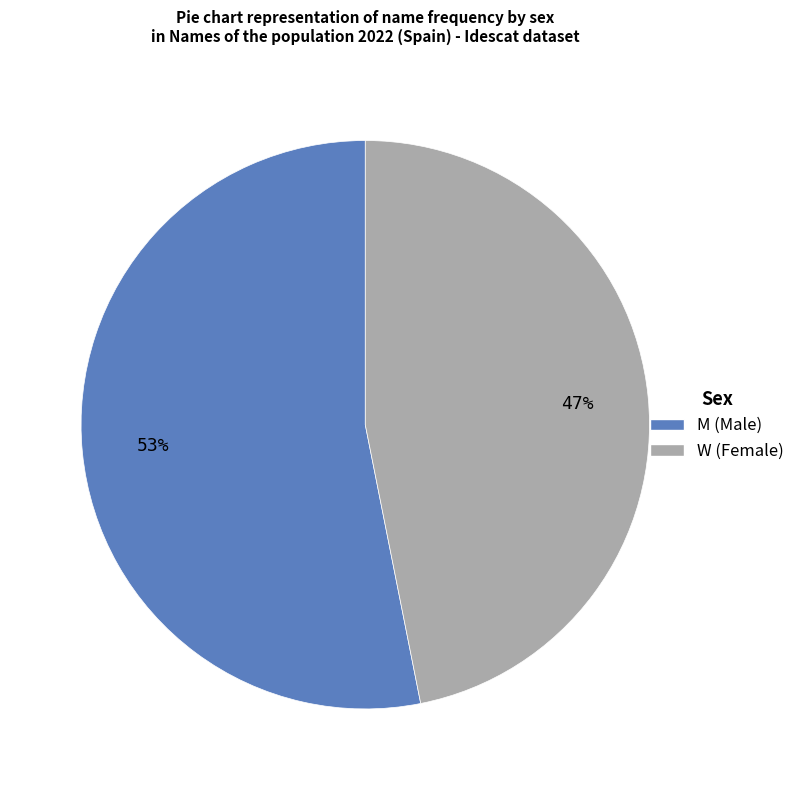

What is the majority slice?

M